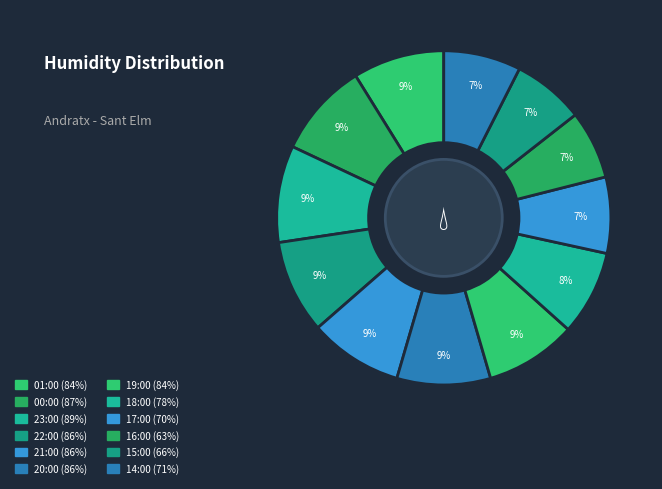

What is the total percentage of 19:00 and 21:00?

17.9%